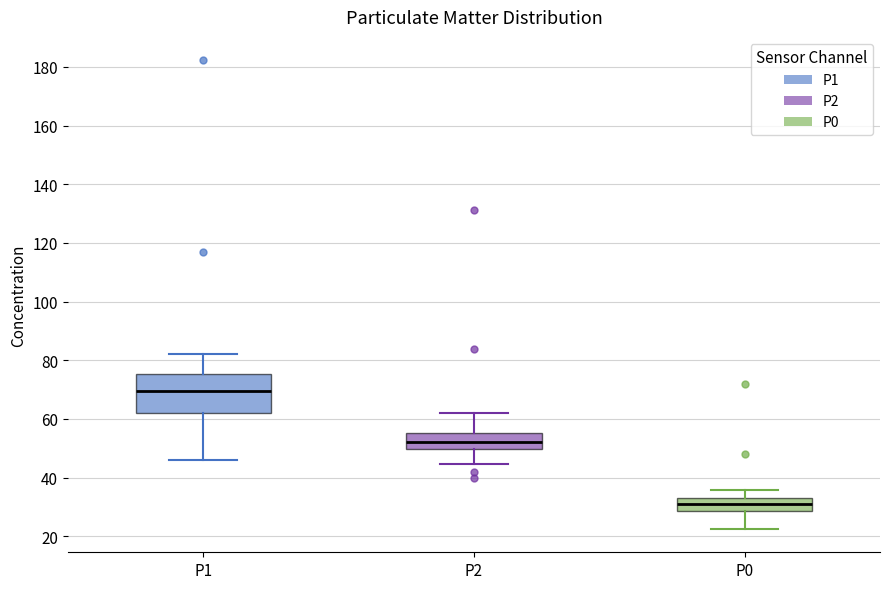

Where does the median line of the box for P0 sit on the y-axis? The values are not printed on the chart, so give them approximately, as read against the axis.

30